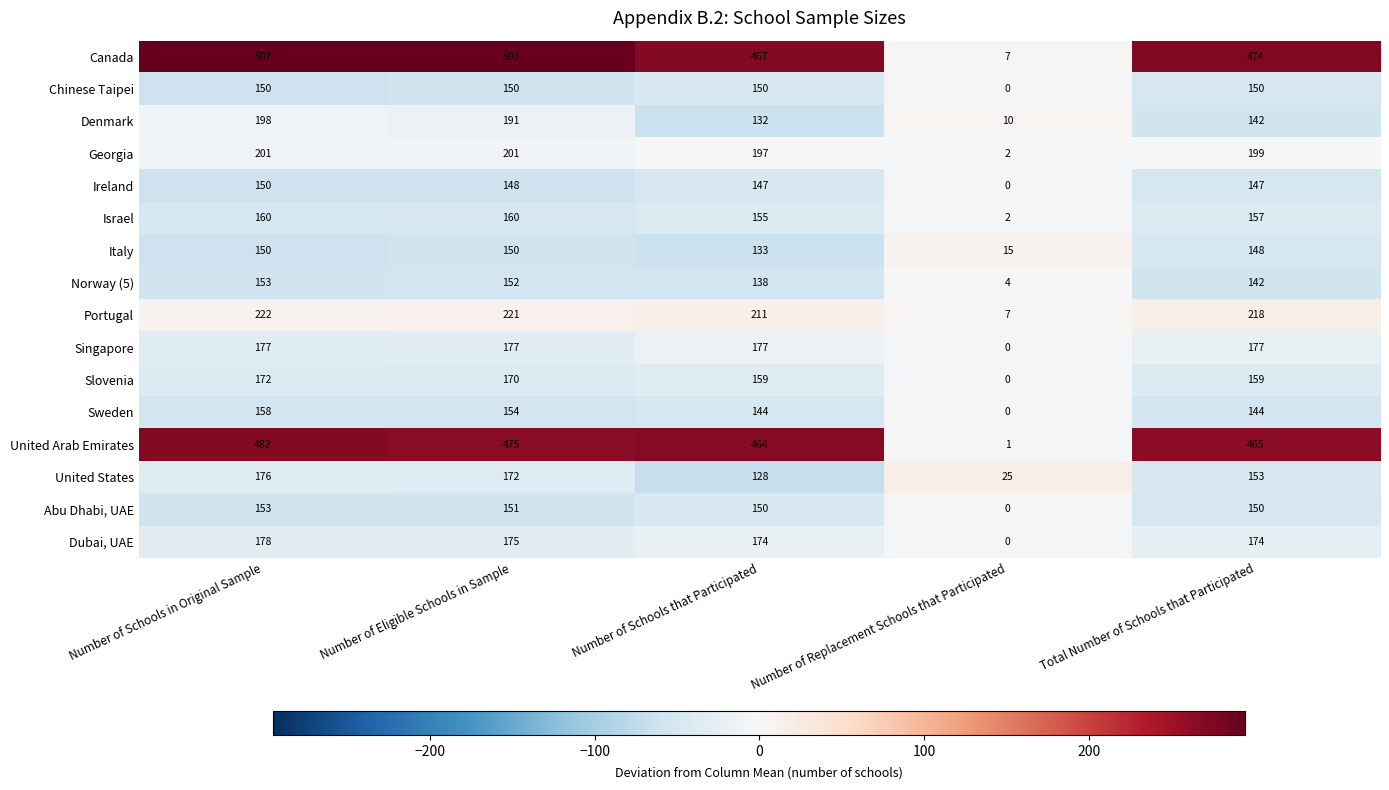

What is the greatest value displayed?

507